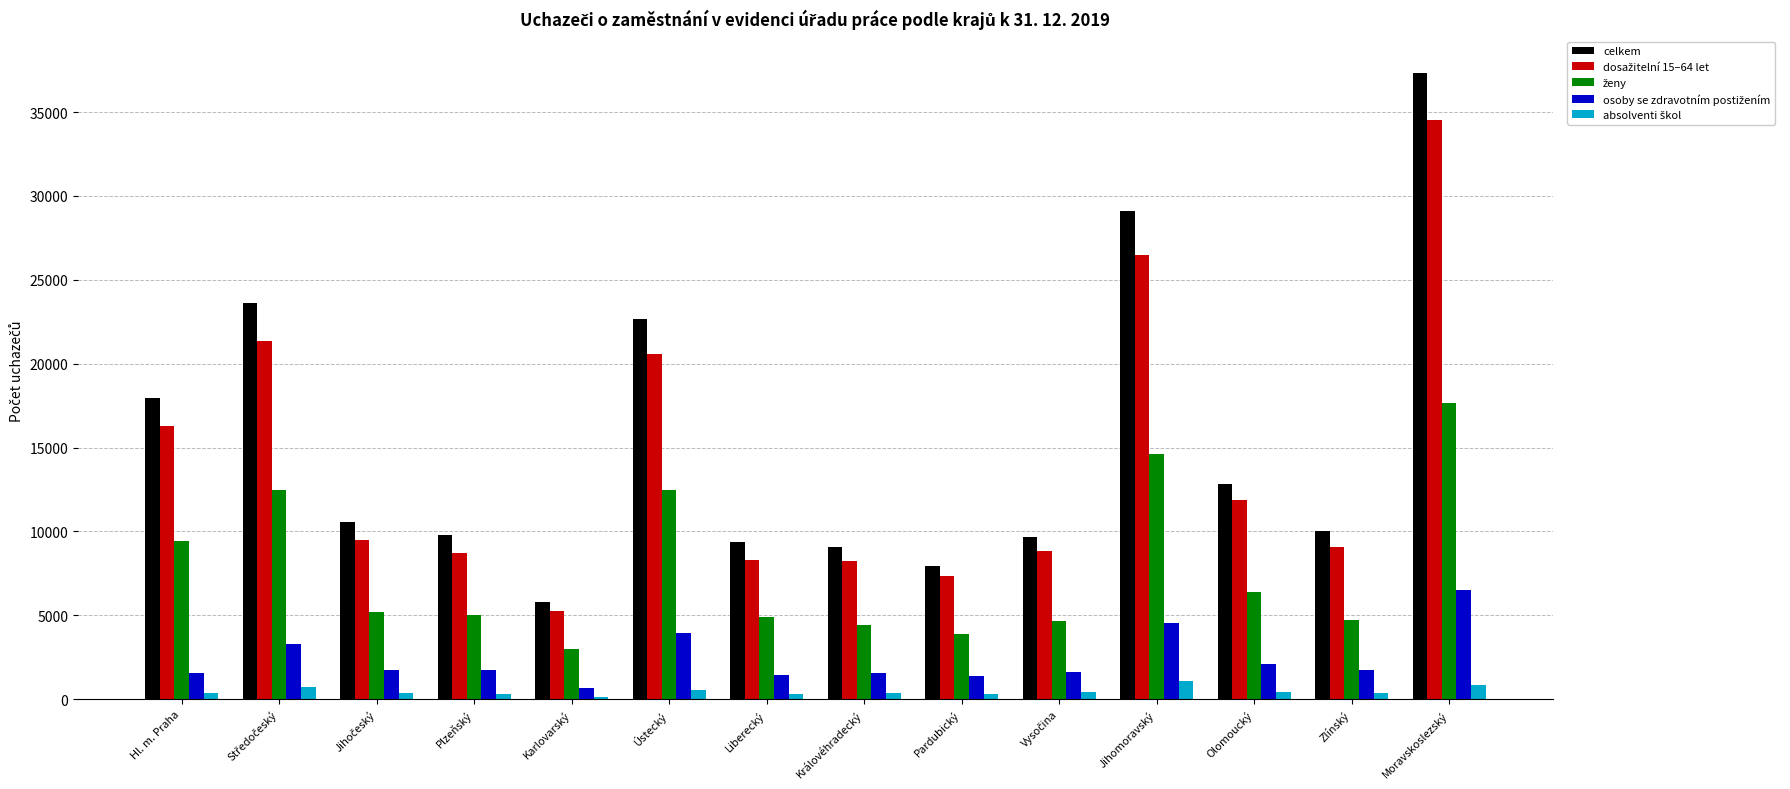

The value of celkem at Karlovarský is 5799. True or false?

True